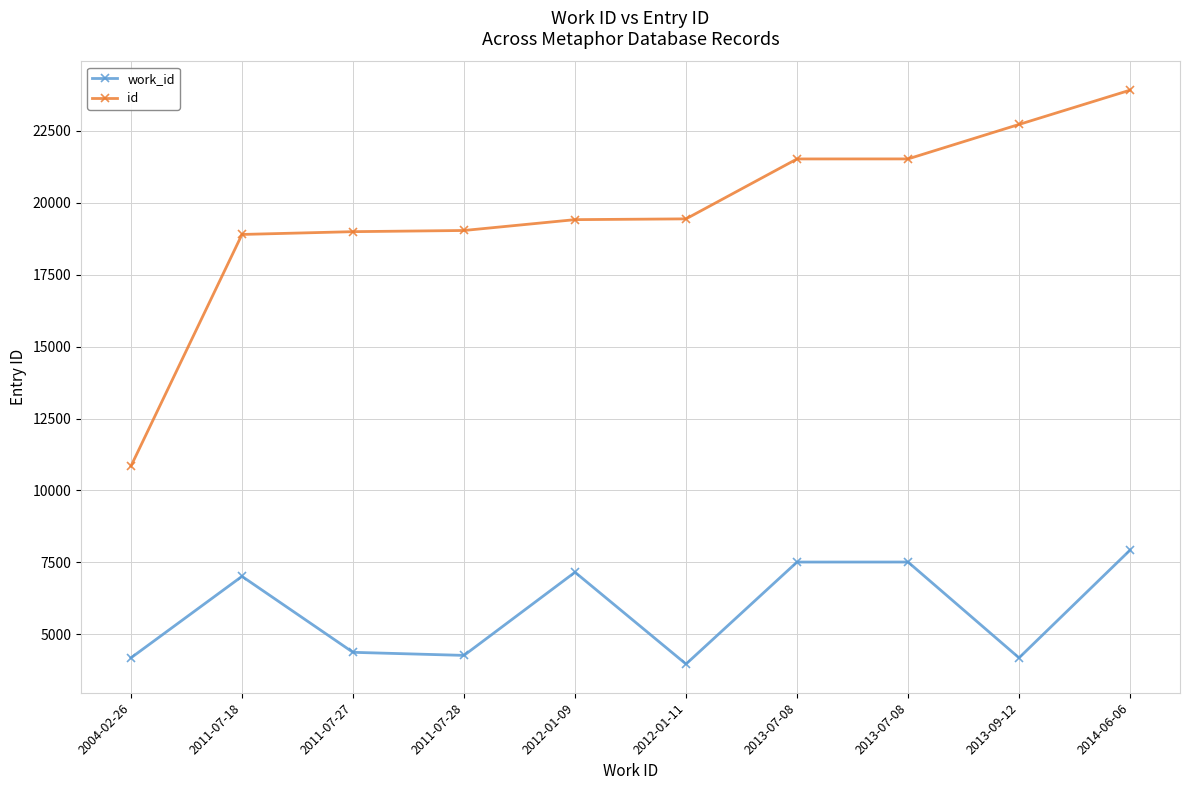

List the labels in order of id value, largest first.

2014-06-06, 2013-09-12, 2013-07-08, 2013-07-08, 2012-01-11, 2012-01-09, 2011-07-28, 2011-07-27, 2011-07-18, 2004-02-26